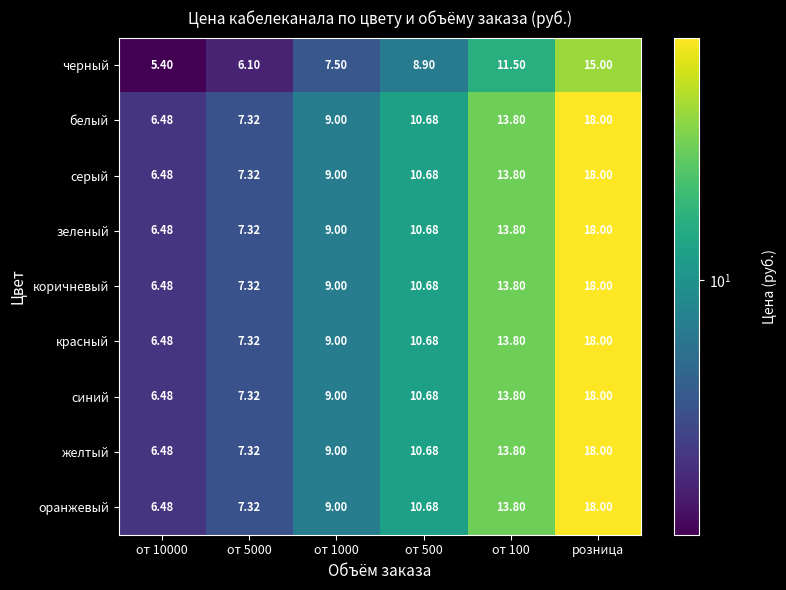

Which label corresponds to the largest value in the chart?

розница